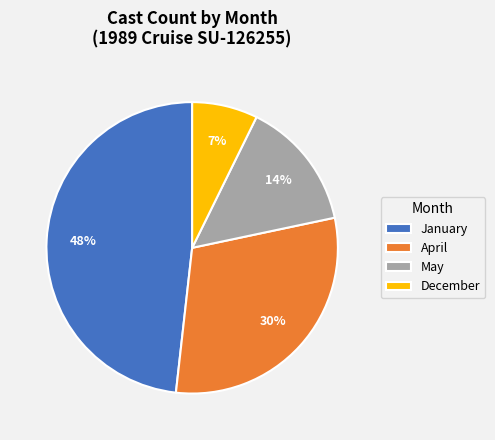

Which has a higher value, December or January?

January